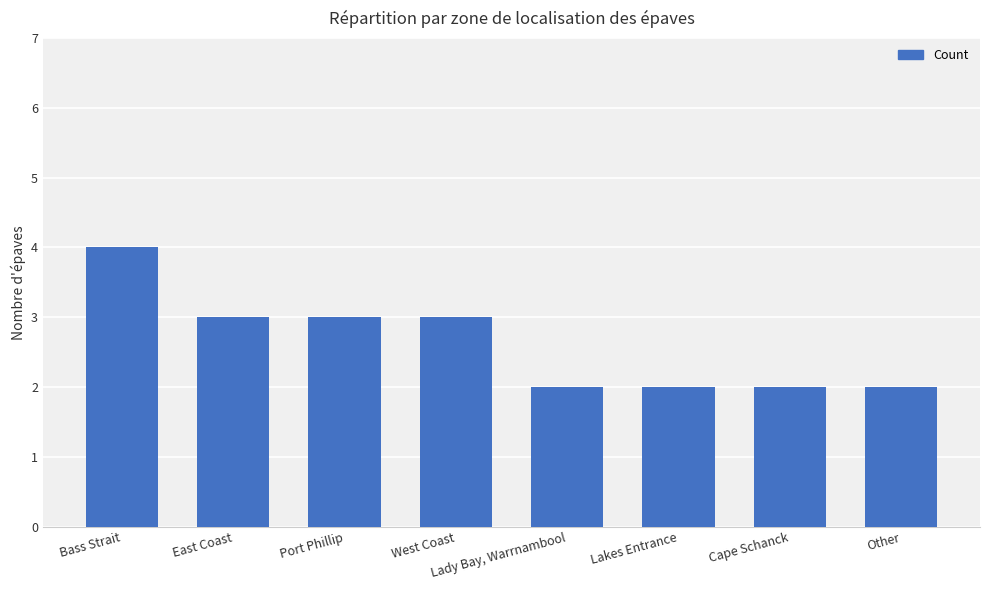

What is the maximum value shown in the chart?

4